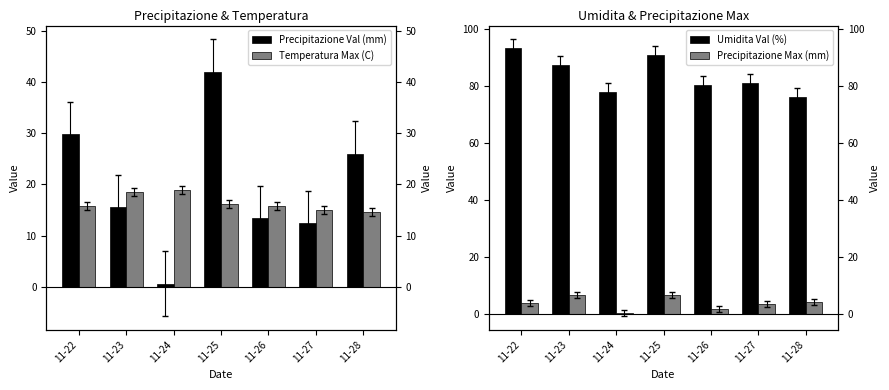

What is the maximum value shown in the chart?

93.4